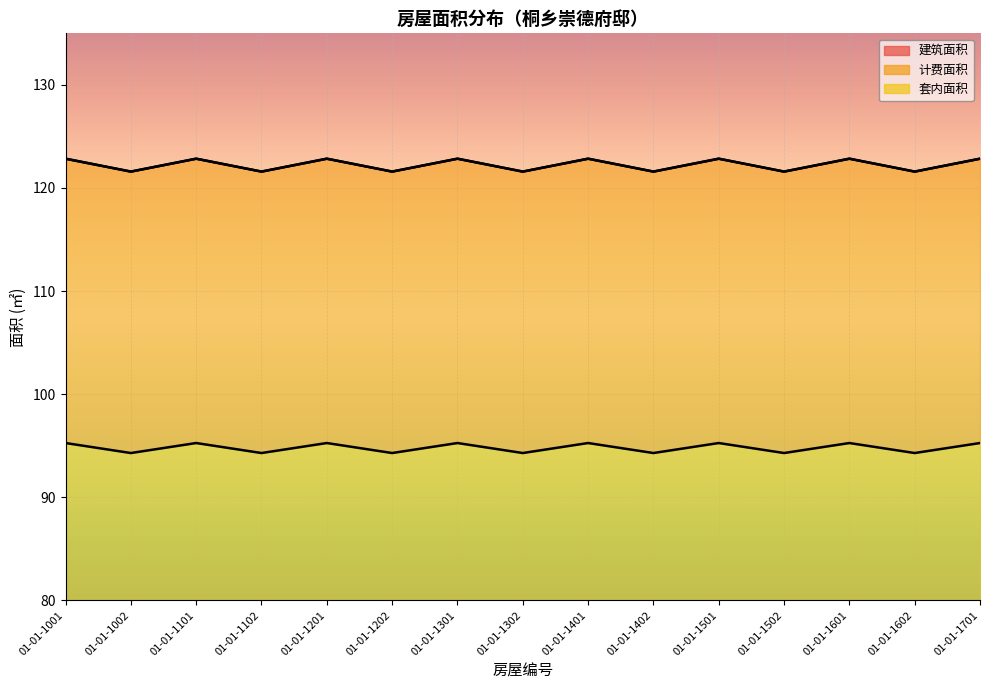

Rank the series at 01-01-1402 from lowest to highest value.

套内面积, 建筑面积, 计费面积